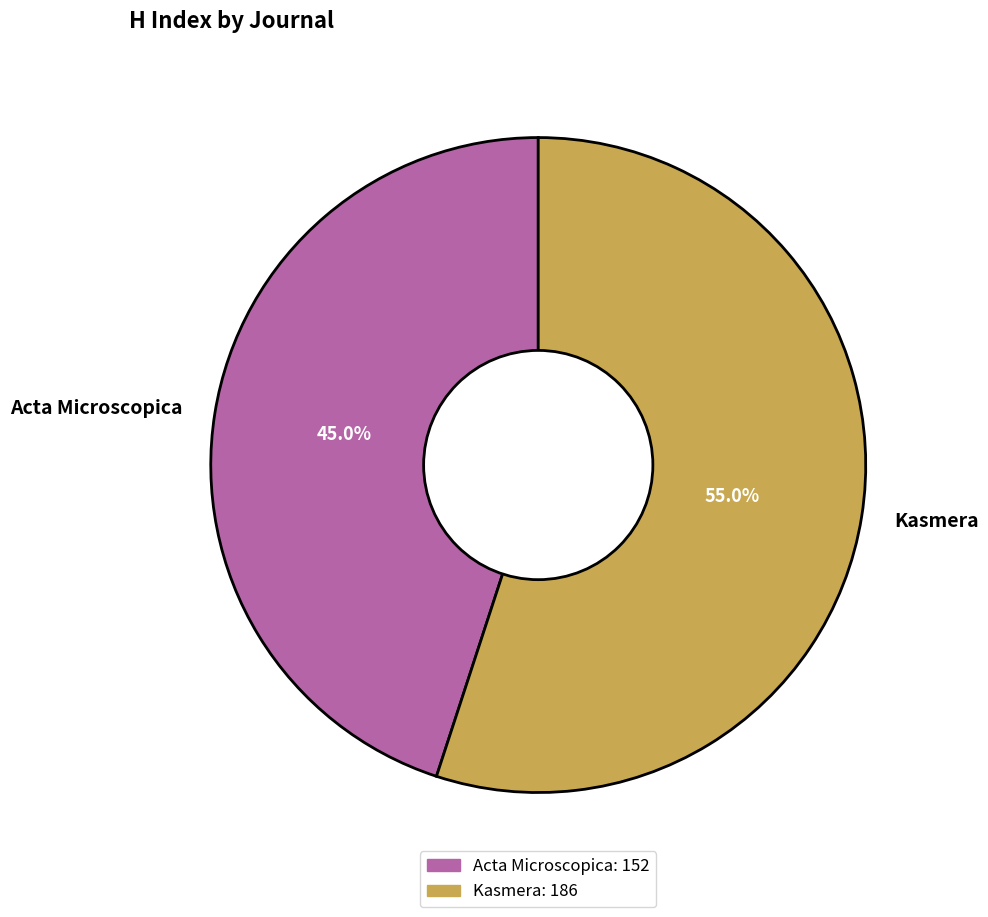

Approximately how many times larger is the value at Acta Microscopica compared to Kasmera?

0.8